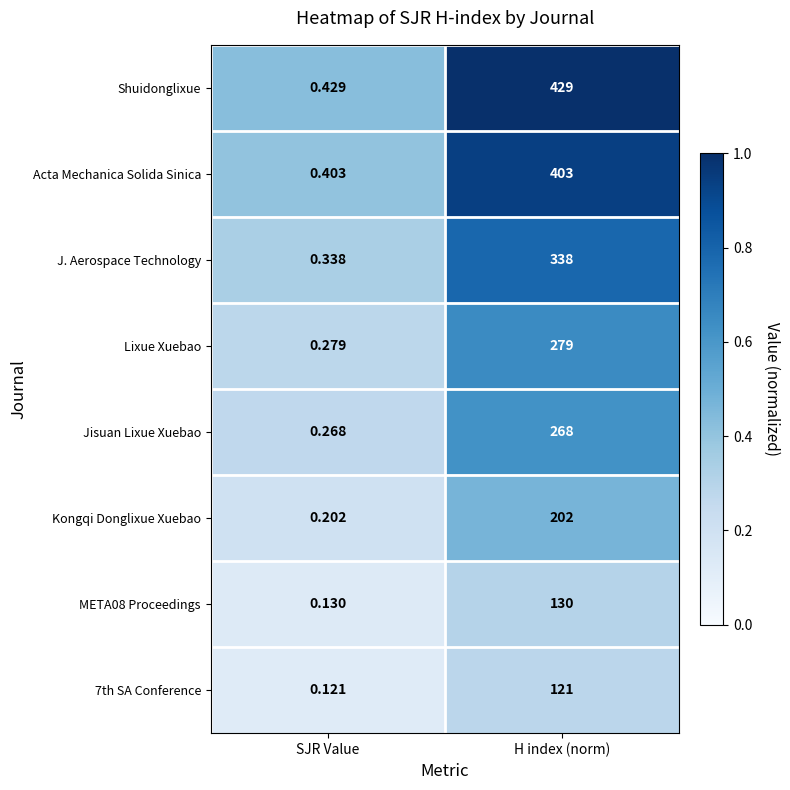

Which series has the largest total across all categories?

Shuidonglixue